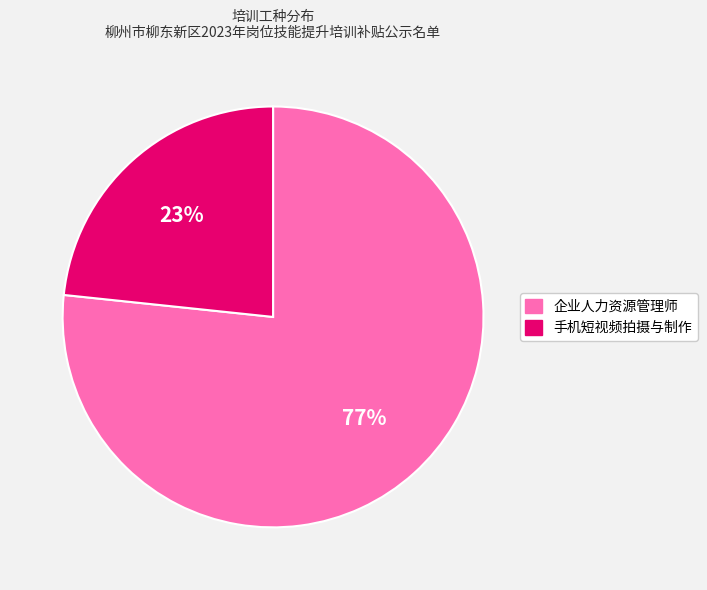

True or false: 手机短视频拍摄与制作 accounts for 33% of the total.

False